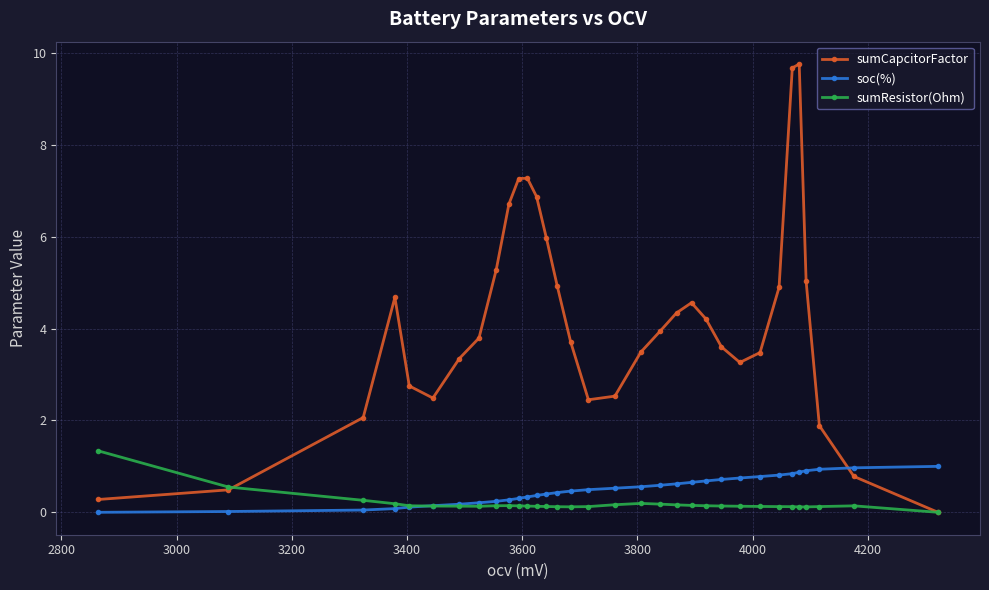

True or false: soc(%) and sumCapcitorFactor intersect in this chart.

True